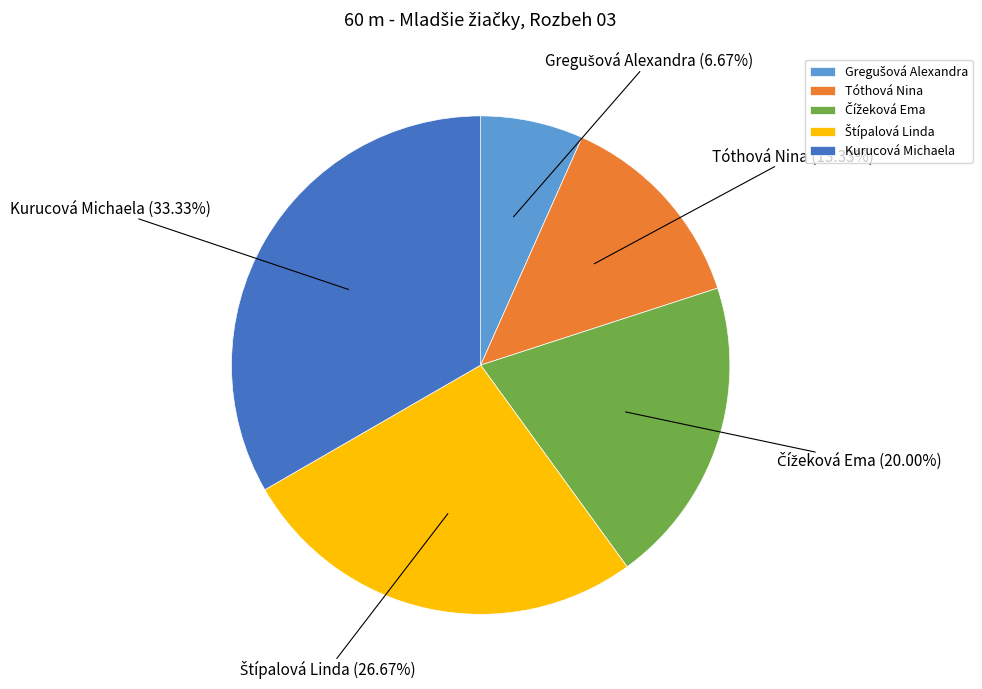

Count the number of slices in the pie.

5